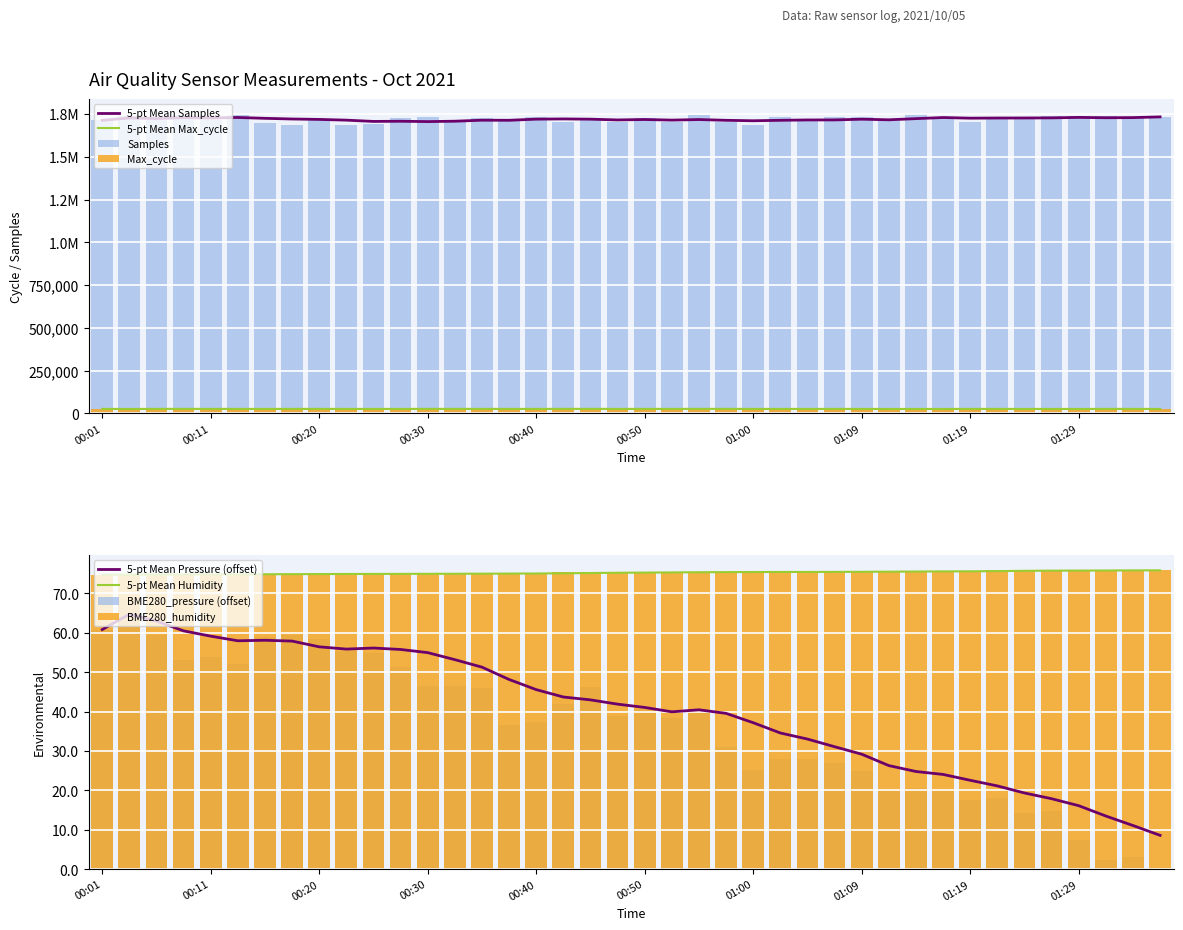

What position from the right is 01:32?

3